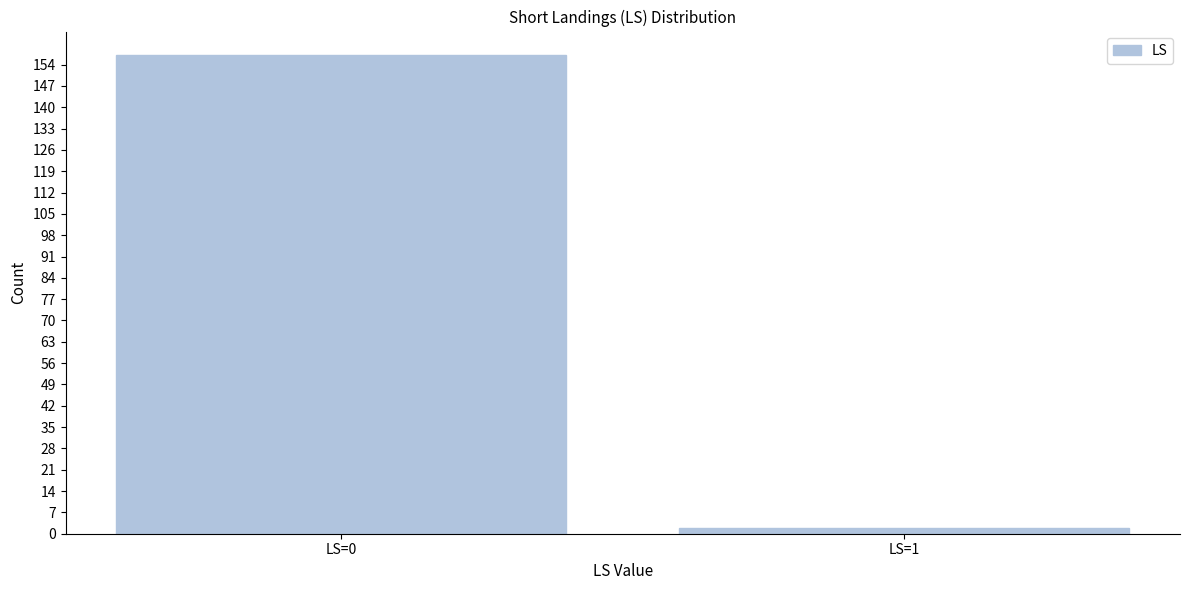

Reading right to left, what are all the values shown in this chart?

2	157